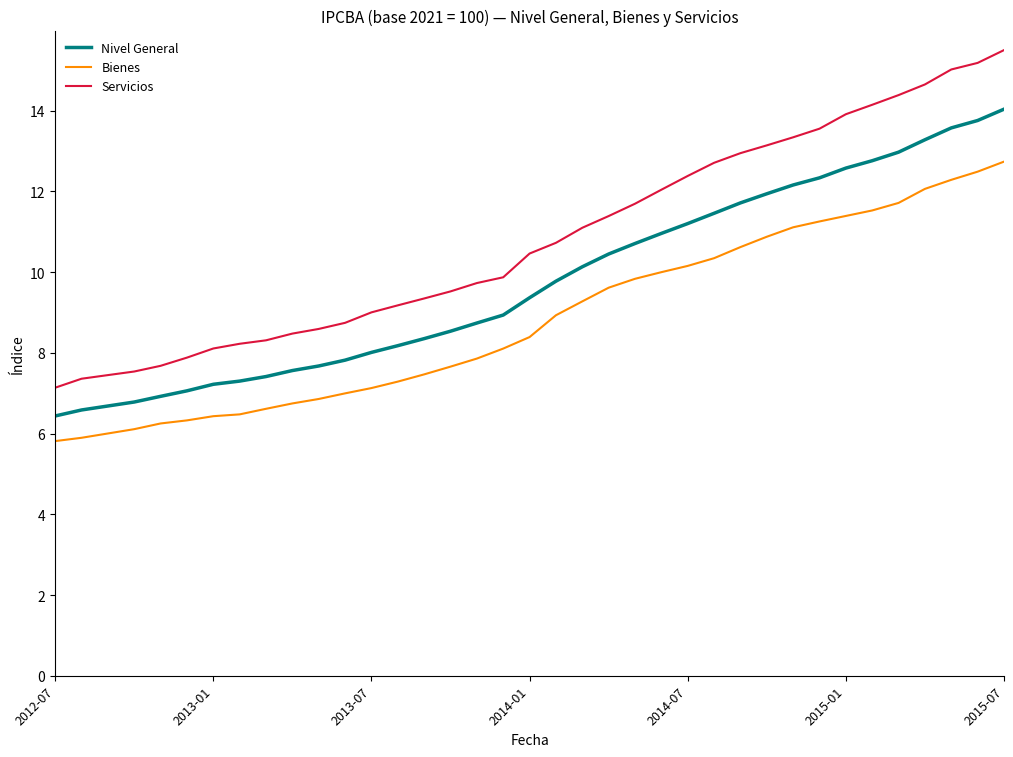

Does the chart have visible grid lines?

No